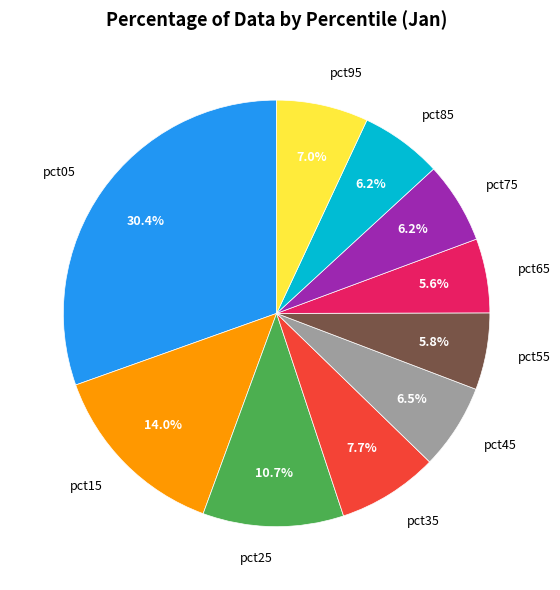

To the nearest percent, what is the combined percentage of pct45 and pct35?

14%